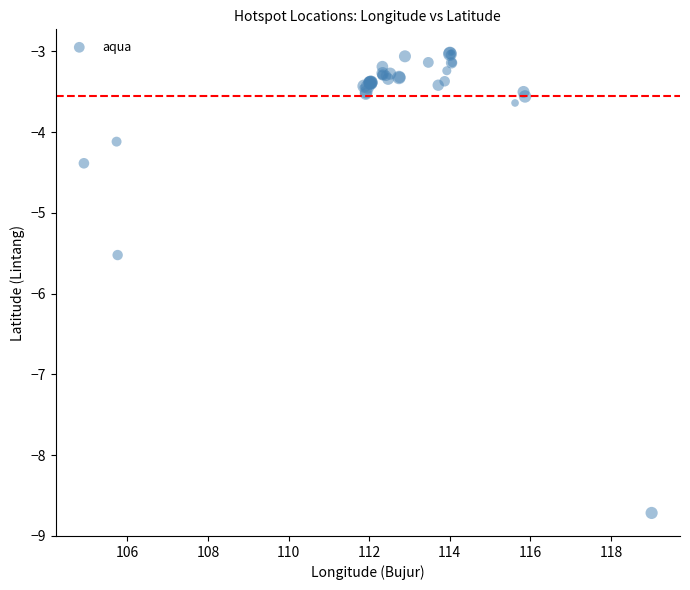

What Y value in the scatter plot is closest to -5?

-5.5